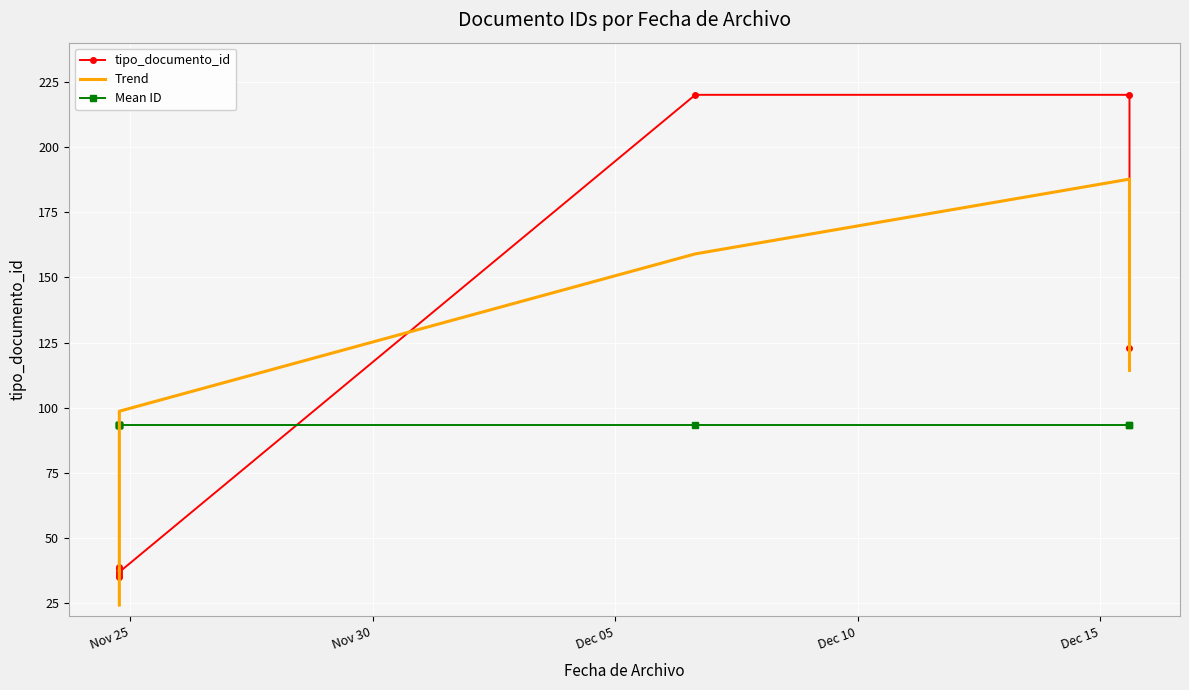

How many times do Mean ID and tipo_documento_id cross each other?

1